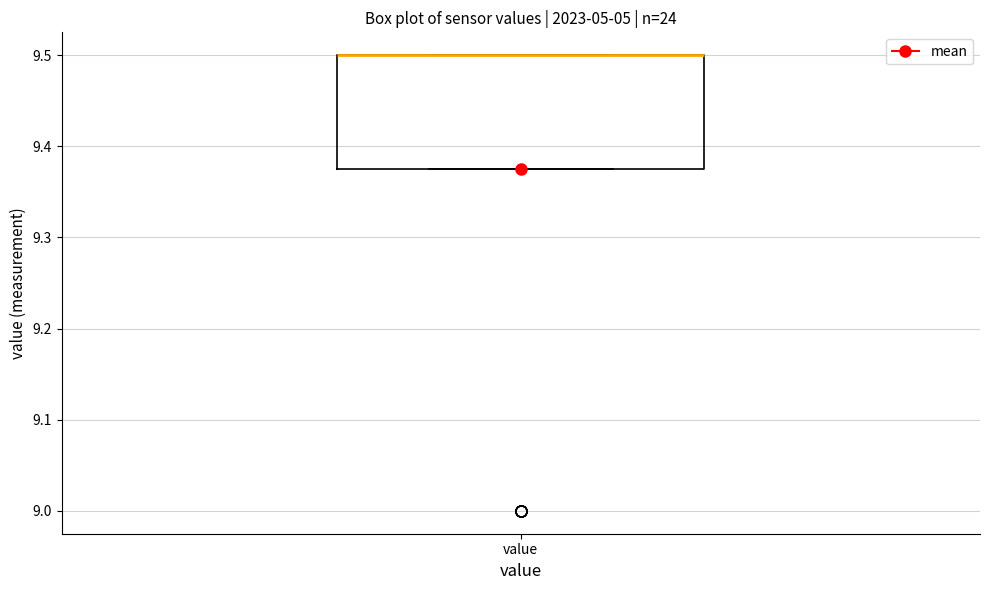

Where is the lower edge of the box for value on the y-axis? The values are not printed on the chart, so give them approximately, as read against the axis.

9.38